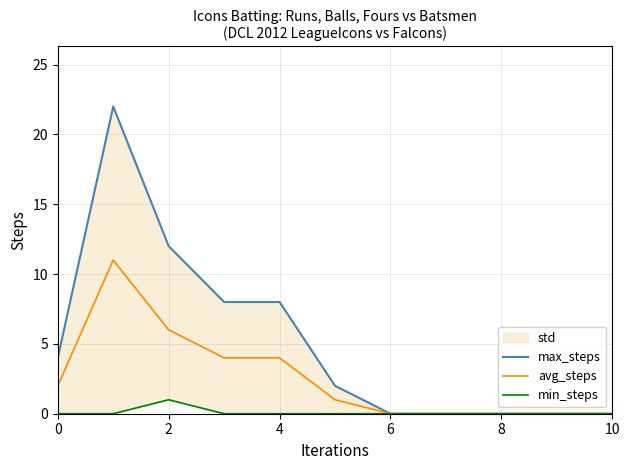

How many lines are shown in the chart?

3